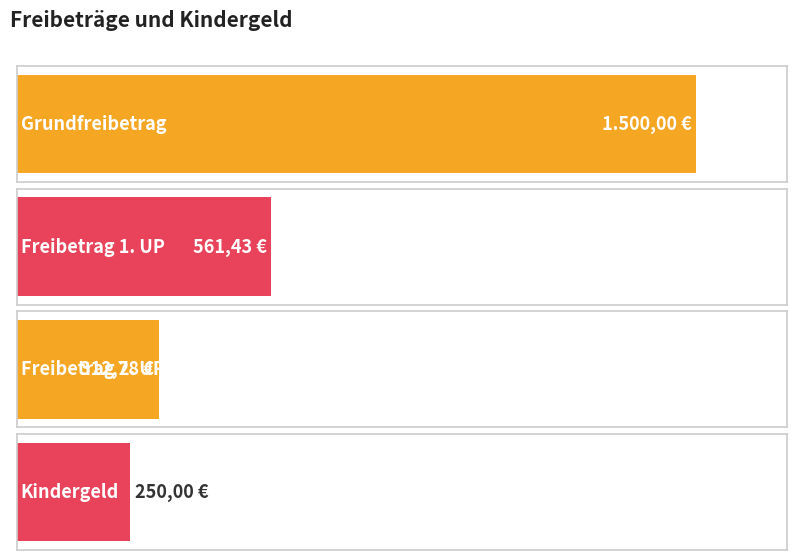

Is it true that the value at Grundfreibetrag is 1500.0?

True